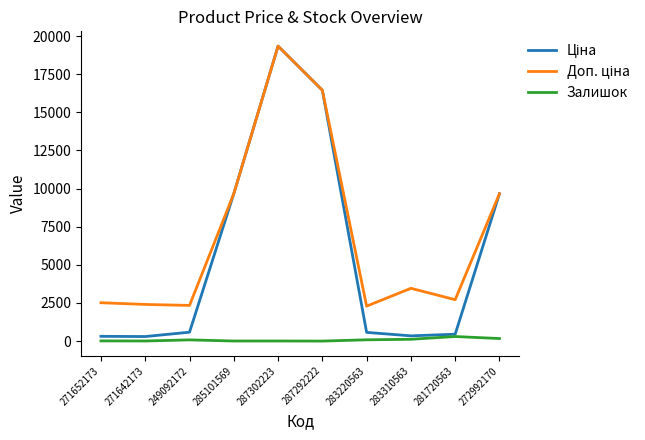

True or false: Залишок has a value of 14.0 at 271652173.

True